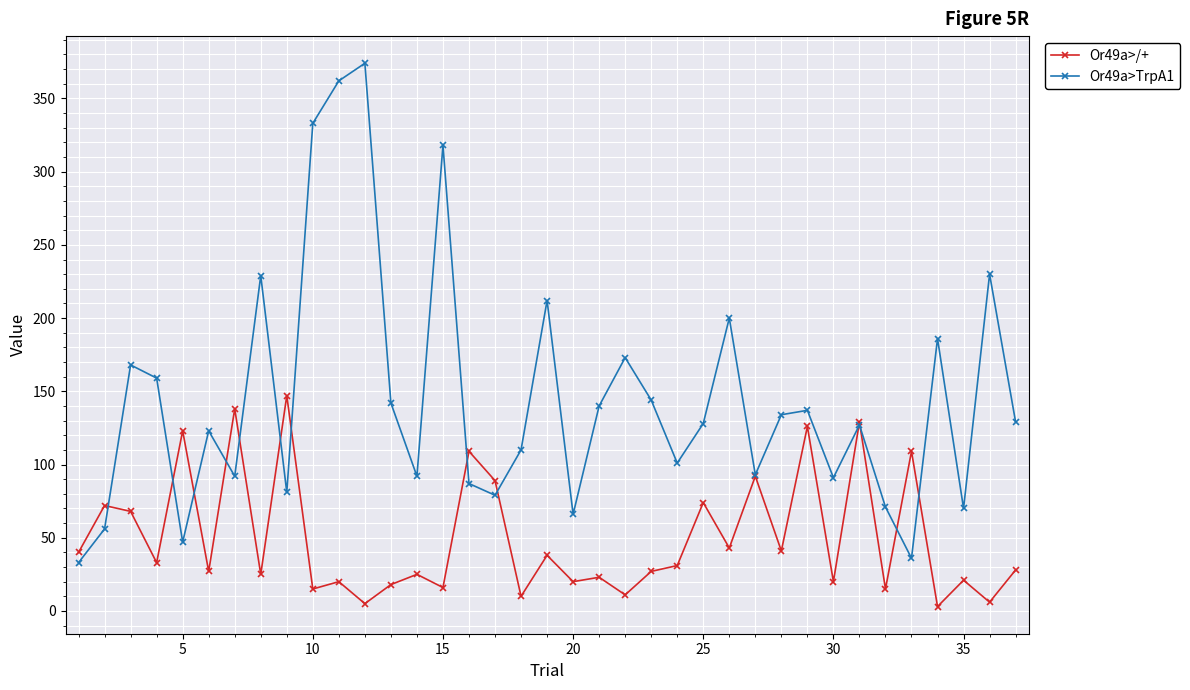

True or false: Or49a>TrpA1 has more than 0 interior local peaks.

True